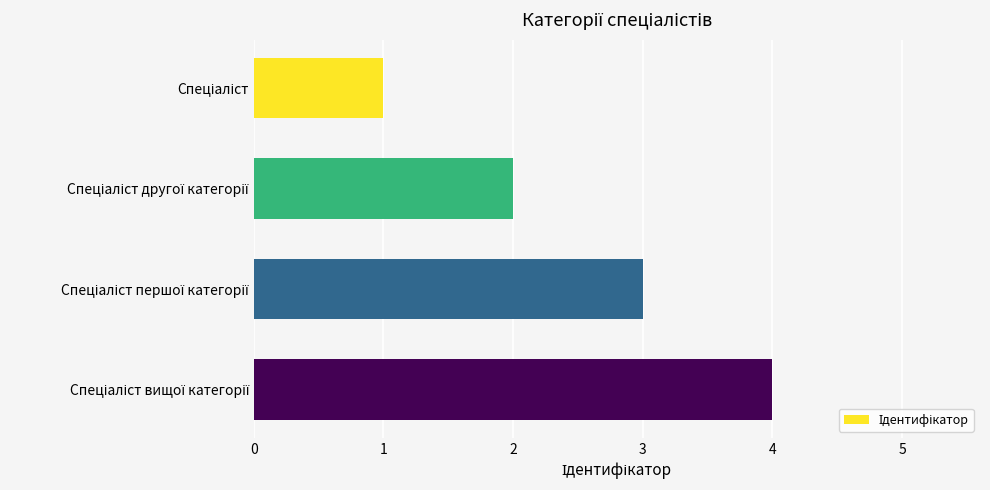

How many values are below 3?

2